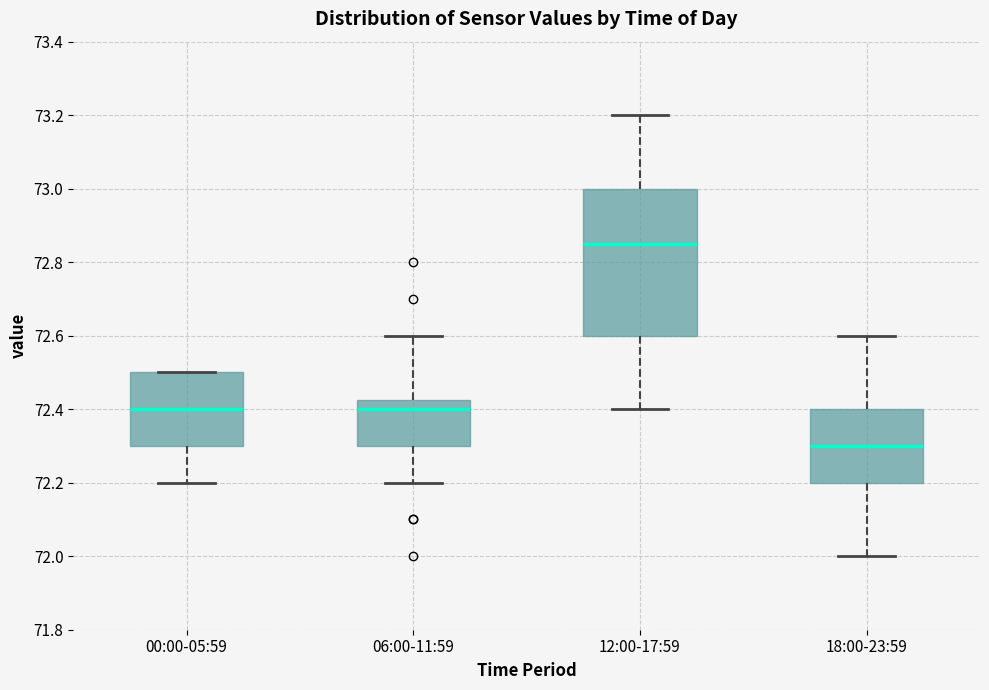

Reading left to right, read every box against the y-axis: the position of its median line, the range the box covers, and the ends of its whiskers. The values are not printed on the chart, so give them approximately, as read against the axis.

00:00-05:59: median 72.40, box 72.30 to 72.50, whiskers 72.20 to 72.50
06:00-11:59: median 72.40, box 72.30 to 72.42, whiskers 72.20 to 72.60
12:00-17:59: median 72.86, box 72.60 to 73.00, whiskers 72.40 to 73.20
18:00-23:59: median 72.30, box 72.20 to 72.40, whiskers 72.00 to 72.60